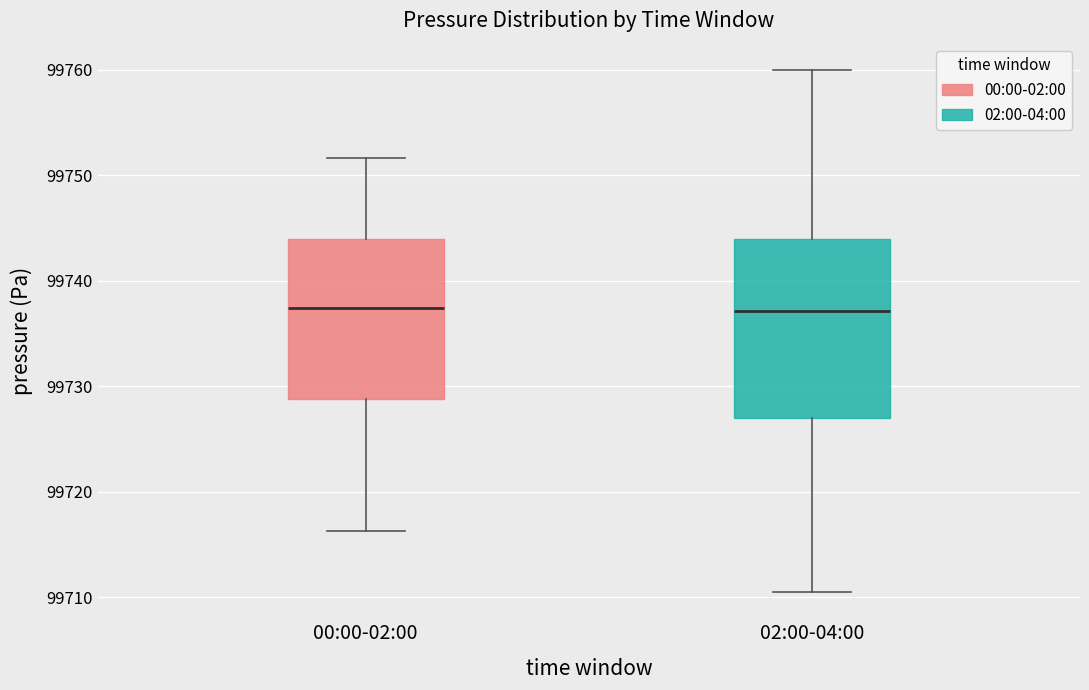

Reading left to right, read every box against the y-axis: the position of its median line, the range the box covers, and the ends of its whiskers. The values are not printed on the chart, so give them approximately, as read against the axis.

00:00-02:00: median 99737, box 99729 to 99744, whiskers 99716 to 99752
02:00-04:00: median 99737, box 99727 to 99744, whiskers 99711 to 99760